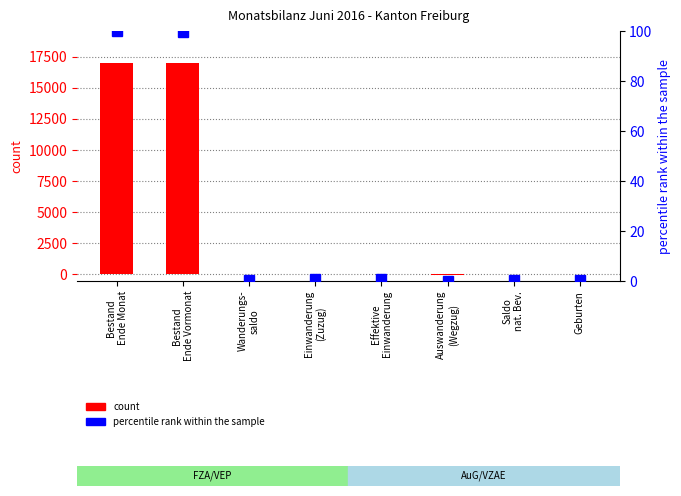

The value of percentile rank within the sample at Effektive
Einwanderung is 0.4. True or false?

False